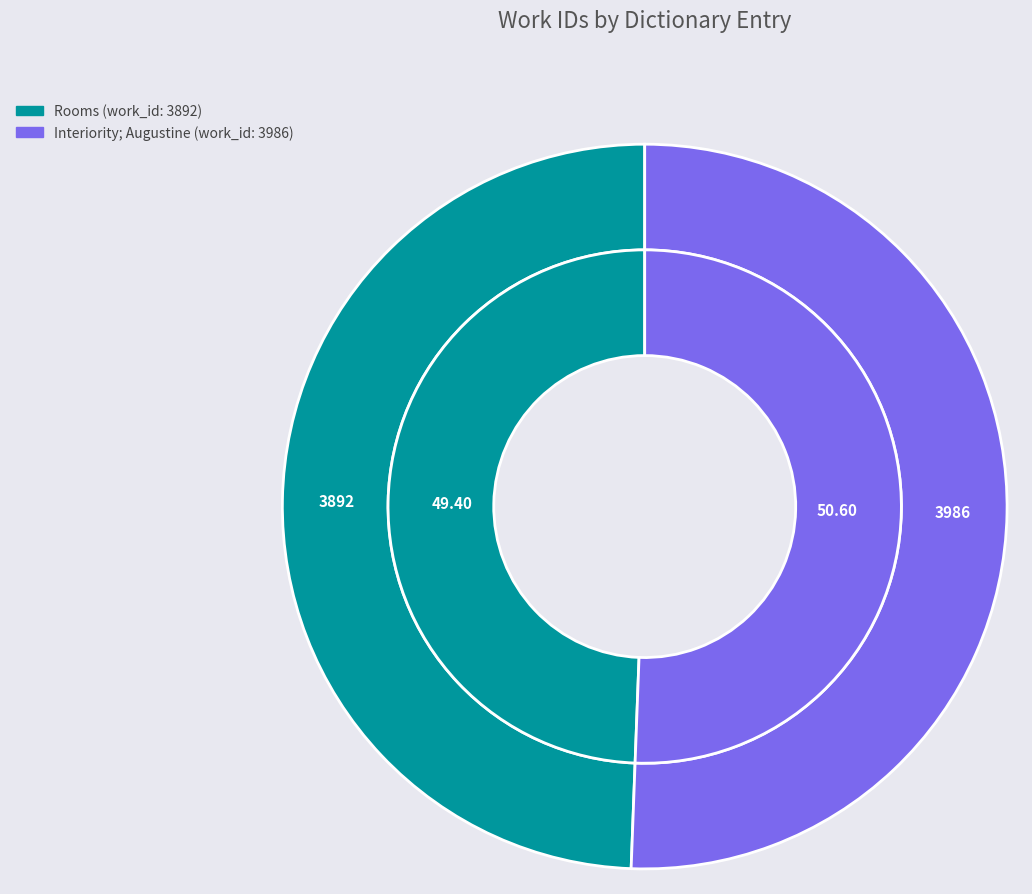

The By the Manner of Study (work_id: 3986) slice represents 42% of the pie. True or false?

False